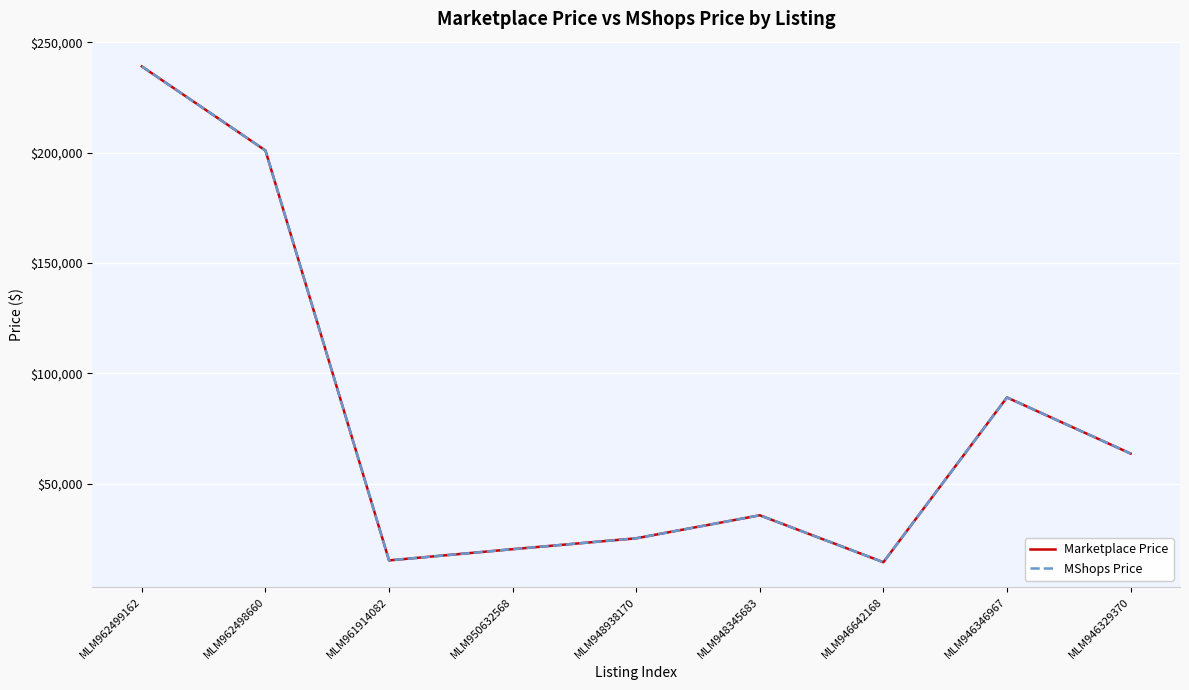

Where is MShops Price nearest to the value 126741?

MLM946346967